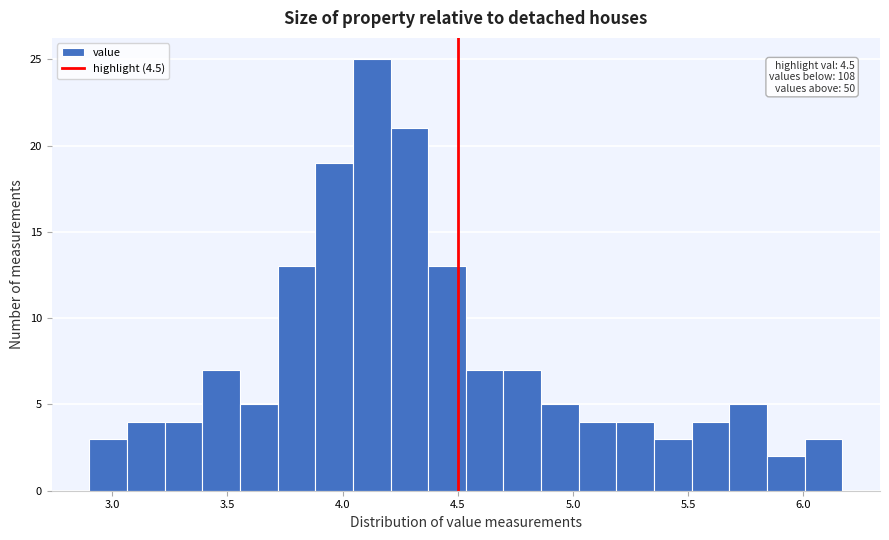

Read against the x-axis, roughly where is the centre of the tallest bar?

4.15